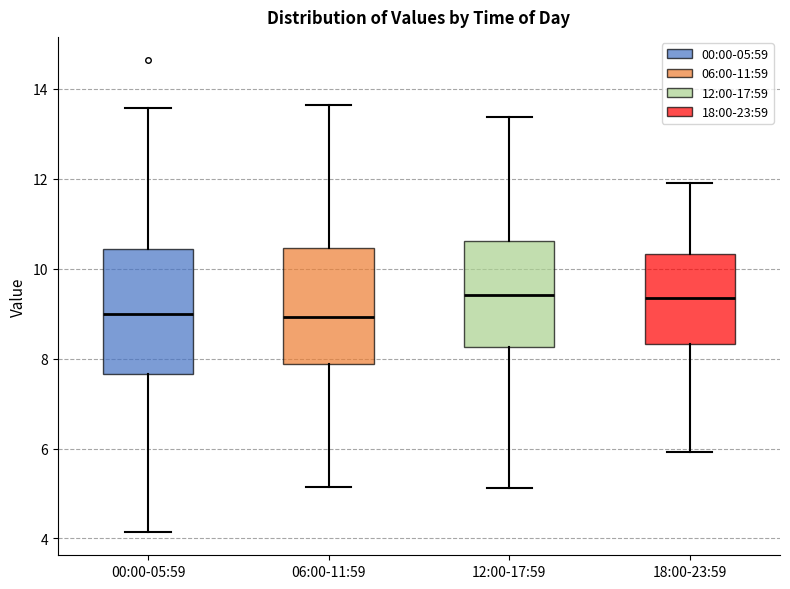

Reading left to right, read every box against the y-axis: the position of its median line, the range the box covers, and the ends of its whiskers. The values are not printed on the chart, so give them approximately, as read against the axis.

00:00-05:59: median 9.0, box 7.6 to 10.4, whiskers 4.2 to 13.6
06:00-11:59: median 9.0, box 7.8 to 10.4, whiskers 5.2 to 13.6
12:00-17:59: median 9.4, box 8.2 to 10.6, whiskers 5.2 to 13.4
18:00-23:59: median 9.4, box 8.4 to 10.4, whiskers 6.0 to 12.0